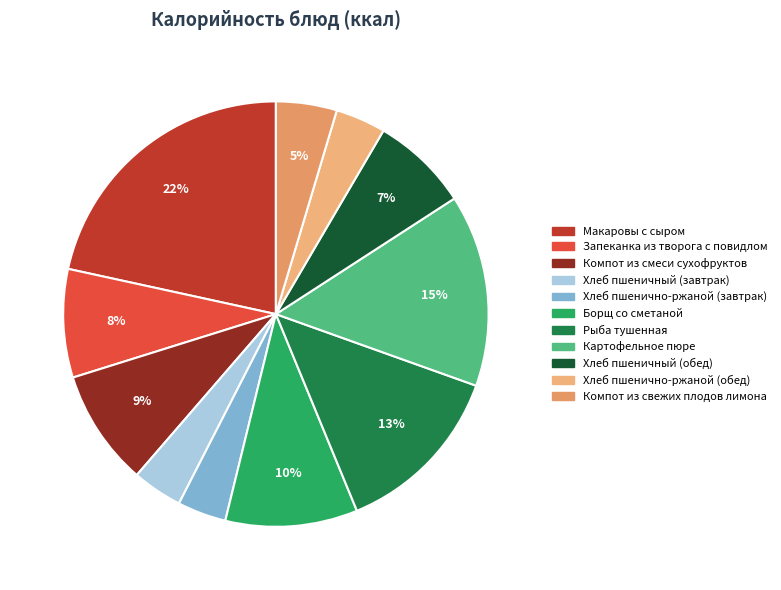

Is it true that Хлеб пшеничный (завтрак) is 4% of the pie?

True